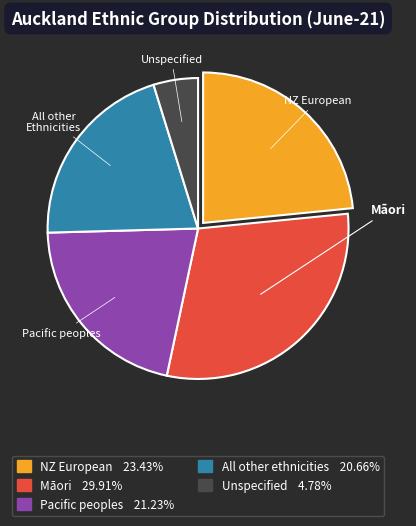

Is there a majority slice in this chart?

No